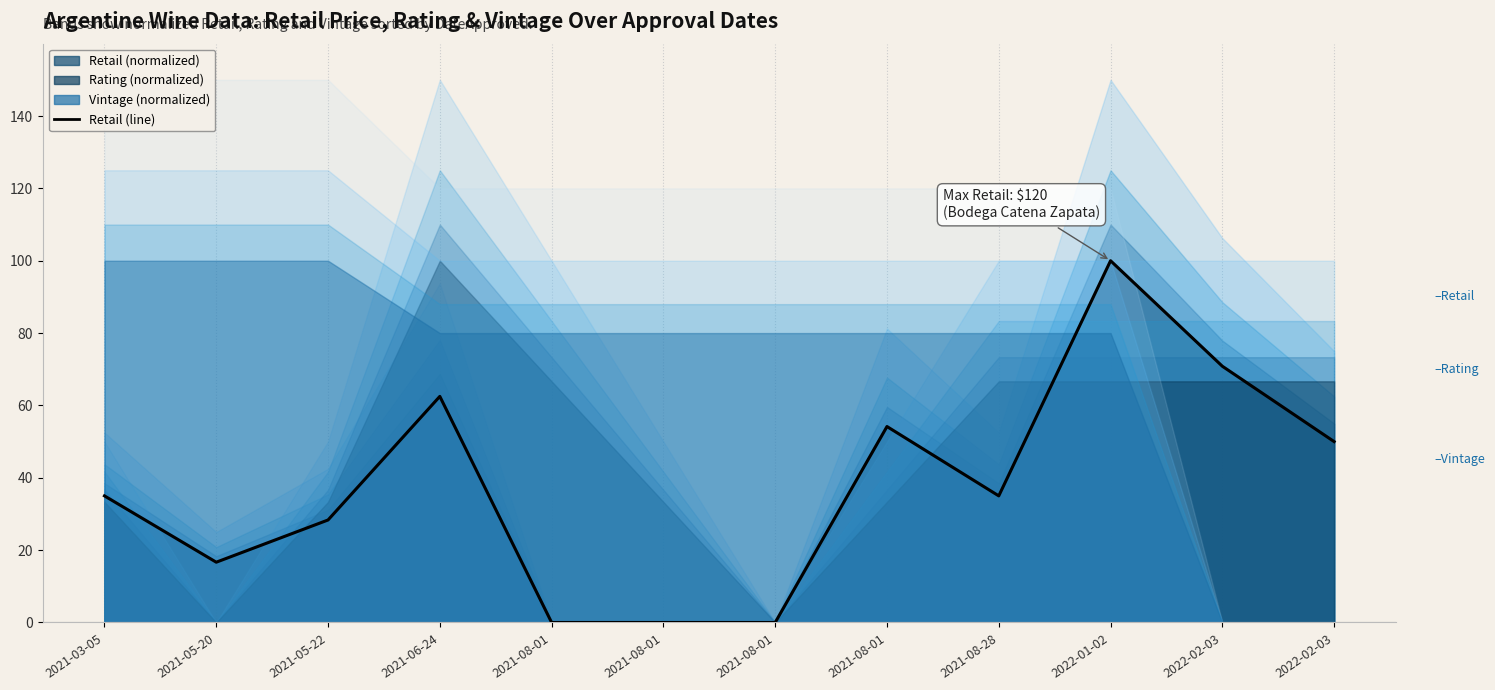

The chart shows a value of 0.0 at 2021-08-01. True or false?

True